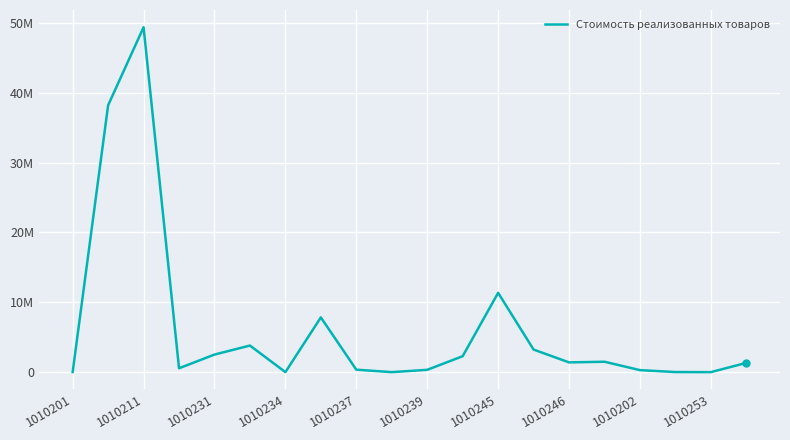

Reading left to right, what are all the values shown in this chart?

16633	38207682	49377888	555166	2515644	3806852	3665	7835083	352698	600	332761	2282739	11355357	3232021	1395257	1489360	287953	13272	622	1323601